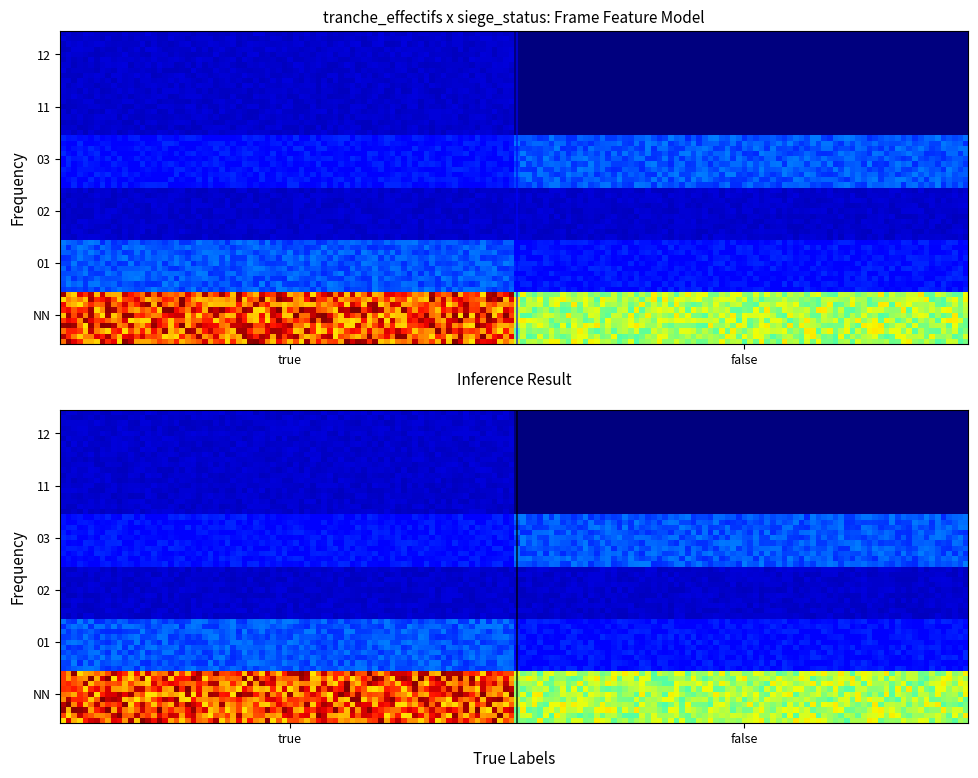

Which label corresponds to the smallest value in the chart?

11_false